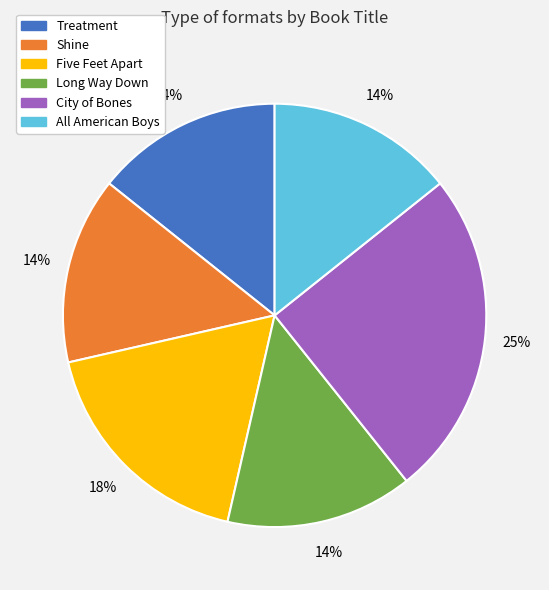

Do Five Feet Apart and Treatment together represent more than half of the pie?

No